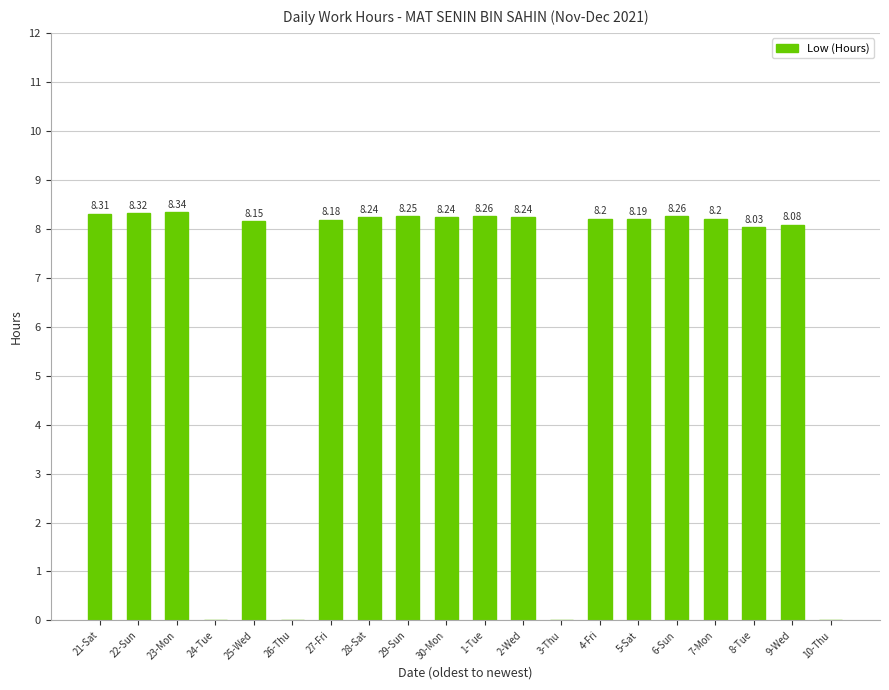

Between 10-Thu and 5-Sat, which is larger?

5-Sat